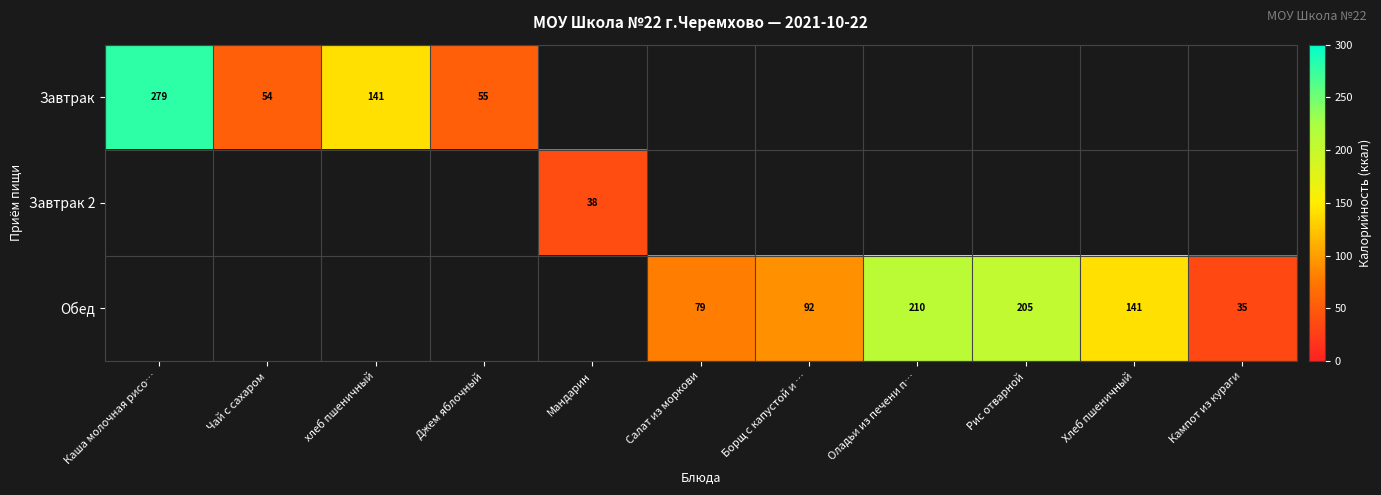

What is the maximum value shown in the chart?

279.4